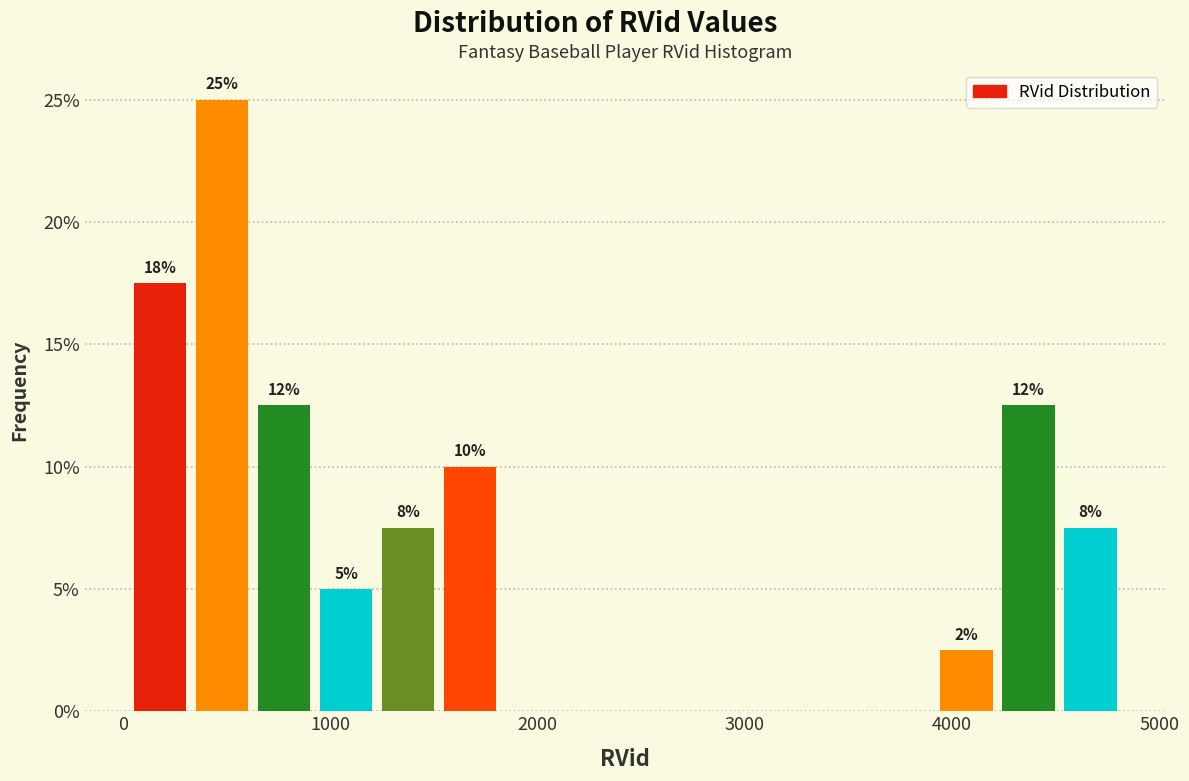

Around what value on the x-axis is the tallest bar? Give the approximate position of its centre, as read against the axis.

500